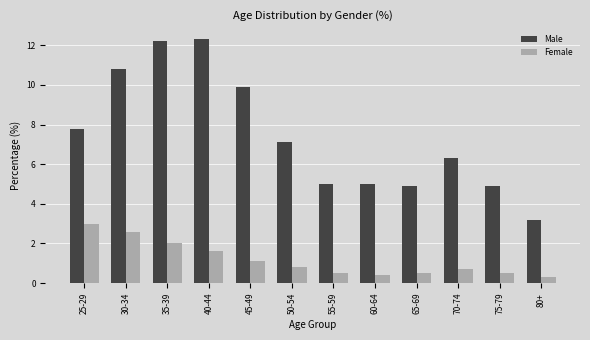

At which label does Male first exceed 7?

25-29